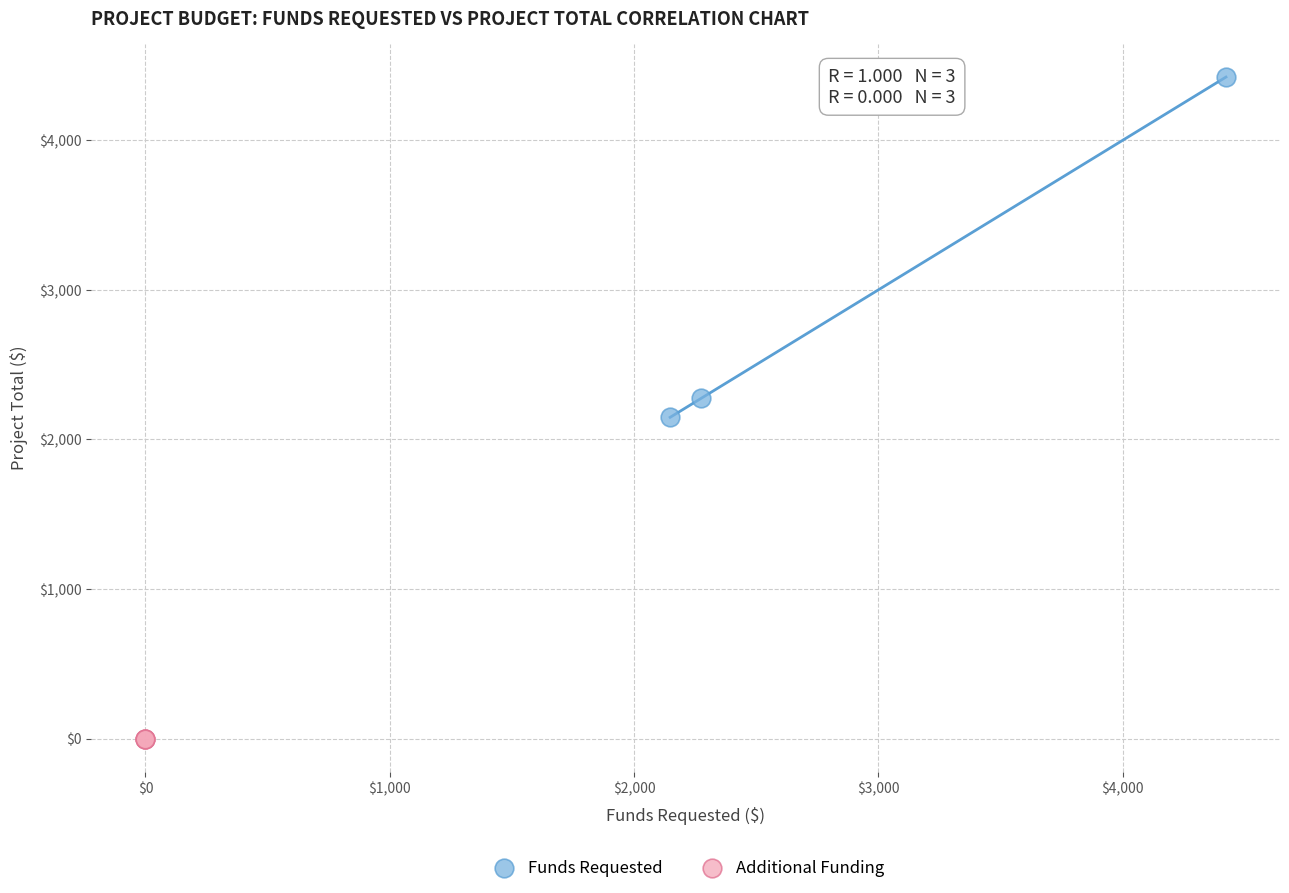

Which series contains the highest Y value?

Funds Requested